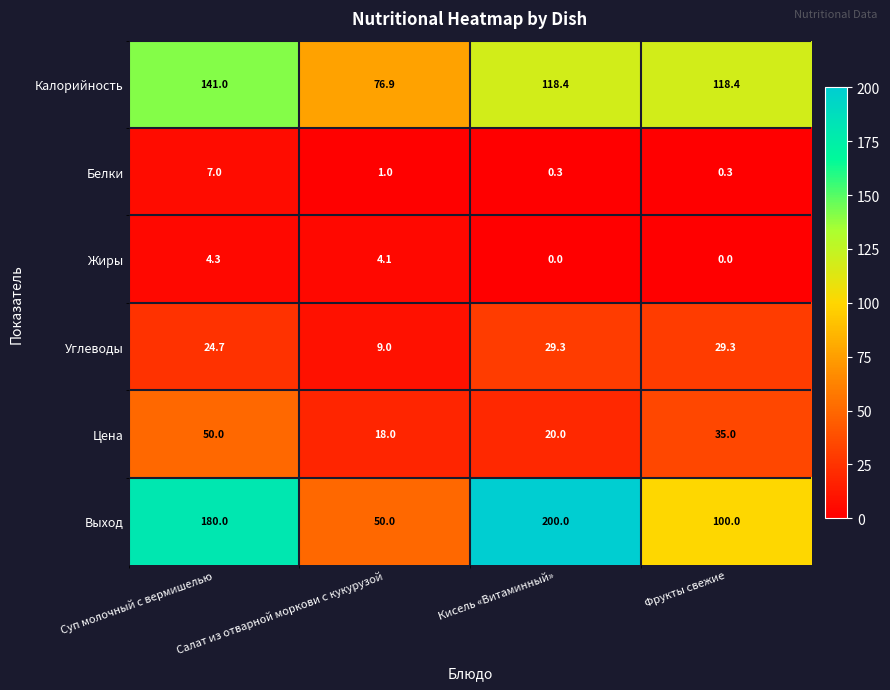

Which series has the largest total across all categories?

Выход